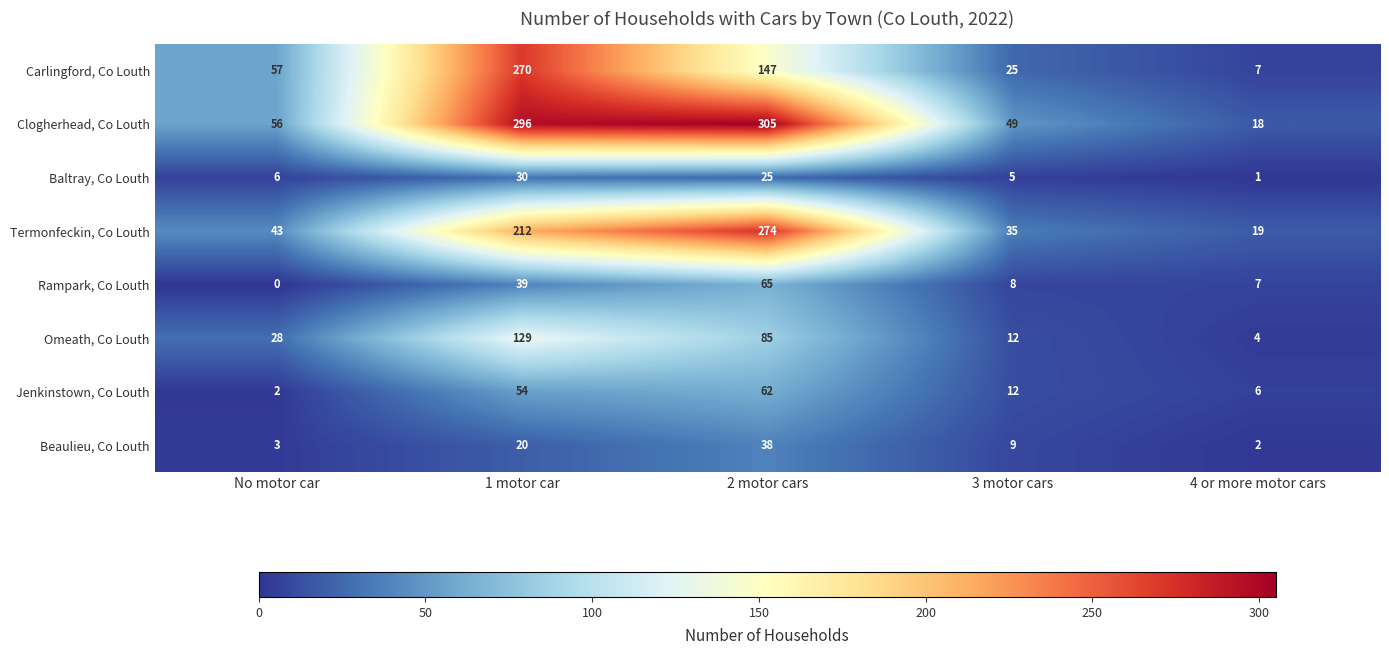

What is the average value of the Clogherhead, Co Louth series?

145